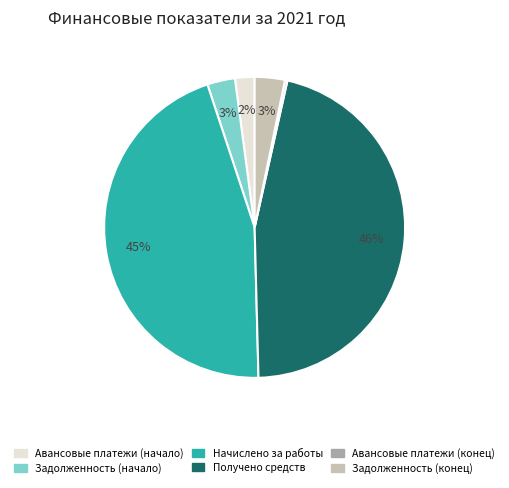

To the nearest percent, what is the difference between the Задолженность (начало) and Начислено за работы slice percentages?

42%